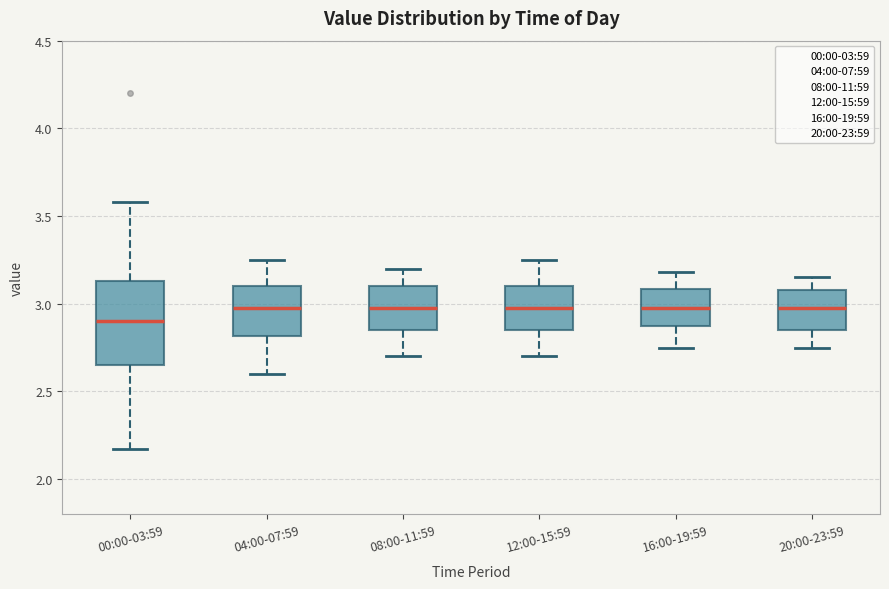

Reading left to right, read every box against the y-axis: the position of its median line, the range the box covers, and the ends of its whiskers. The values are not printed on the chart, so give them approximately, as read against the axis.

00:00-03:59: median 2.90, box 2.65 to 3.15, whiskers 2.15 to 3.60
04:00-07:59: median 3.00, box 2.80 to 3.10, whiskers 2.60 to 3.25
08:00-11:59: median 3.00, box 2.85 to 3.10, whiskers 2.70 to 3.20
12:00-15:59: median 3.00, box 2.85 to 3.10, whiskers 2.70 to 3.25
16:00-19:59: median 3.00, box 2.85 to 3.10, whiskers 2.75 to 3.20
20:00-23:59: median 3.00, box 2.85 to 3.10, whiskers 2.75 to 3.15